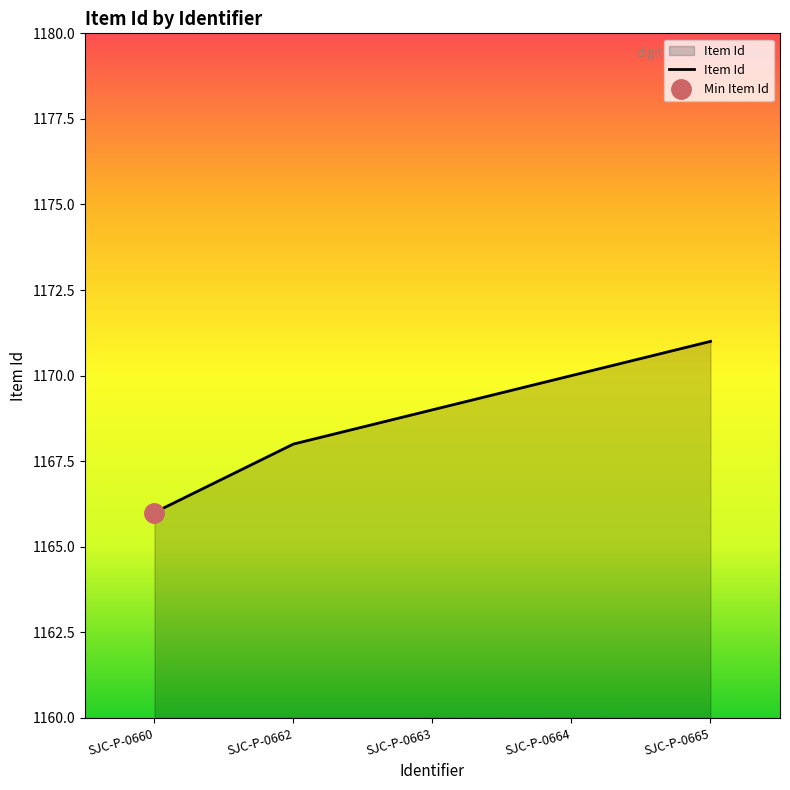

Where is the data nearest to the value 1168?

SJC-P-0662